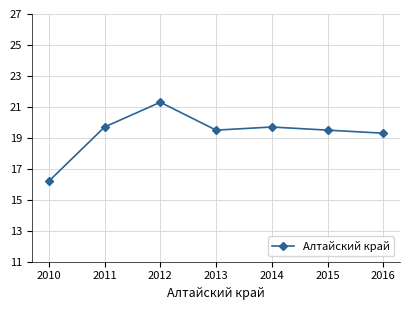

Reading right to left, transcribe all the data shown in this chart.

19.3	19.5	19.7	19.5	21.3	19.7	16.2